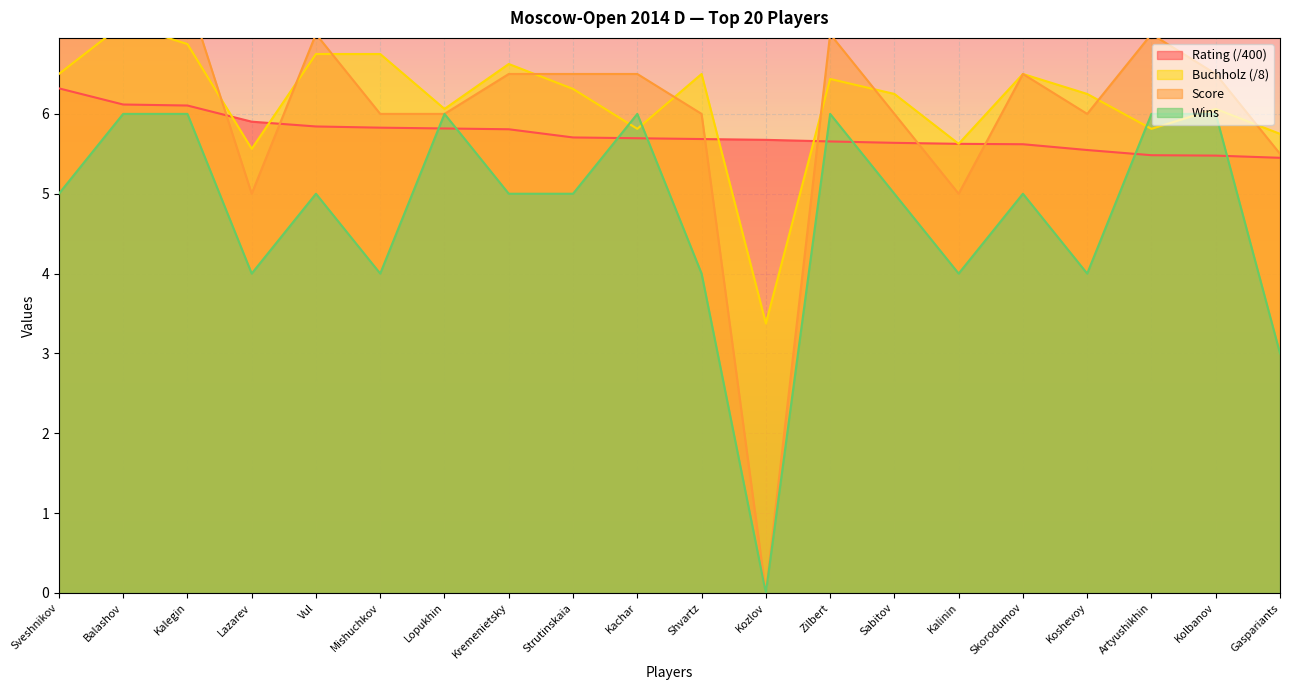

How many distinct data groups are displayed?

4